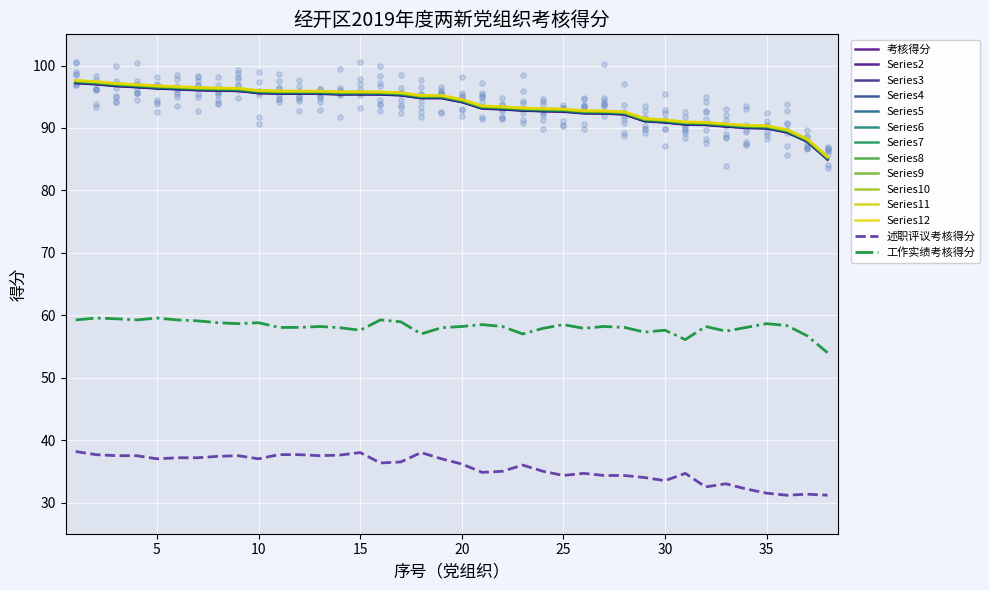

Which series contains the lowest Y value?

述职评议考核得分